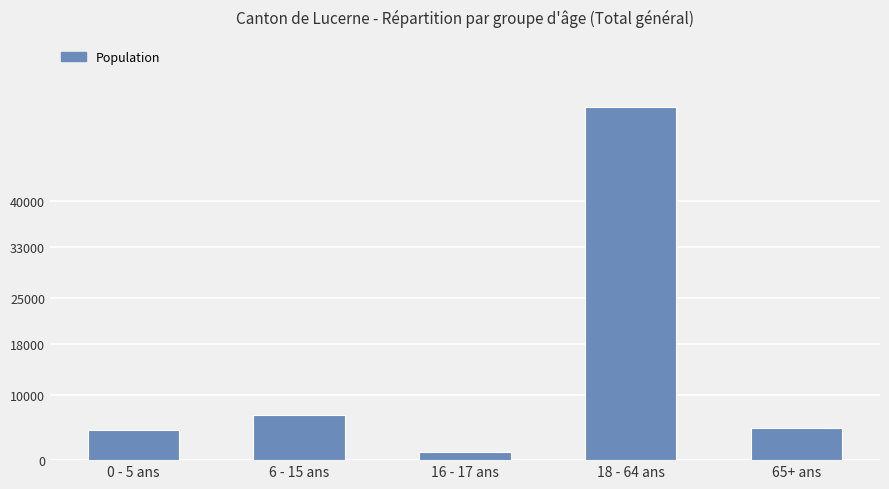

Count the number of data series in this chart.

1